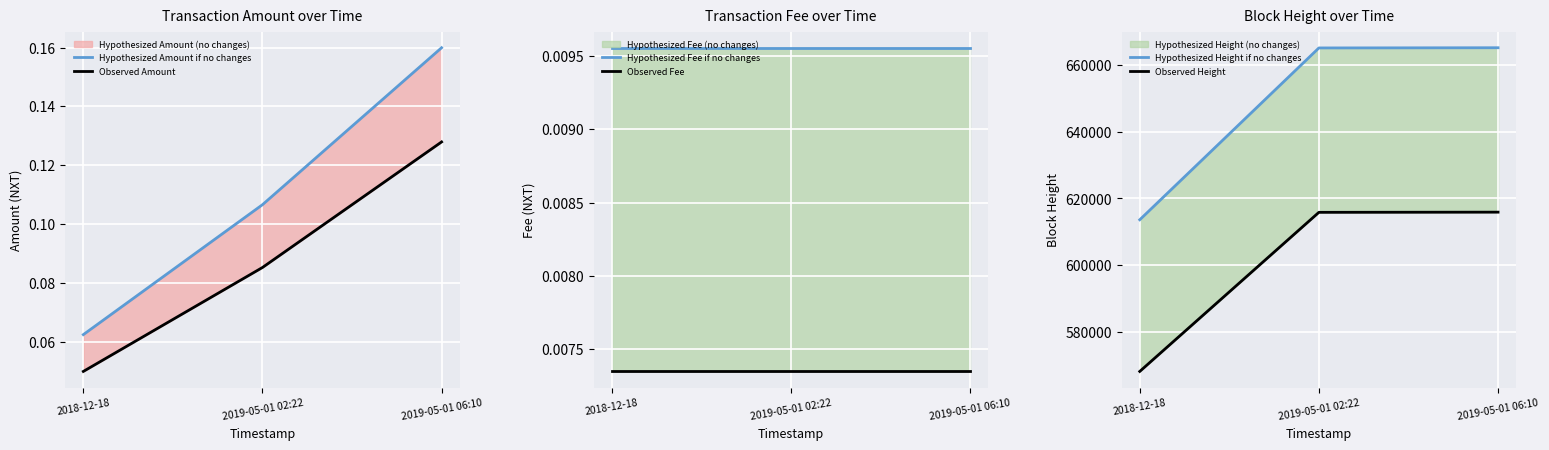

Which label corresponds to the largest value in the chart?

2019-05-01 06:10